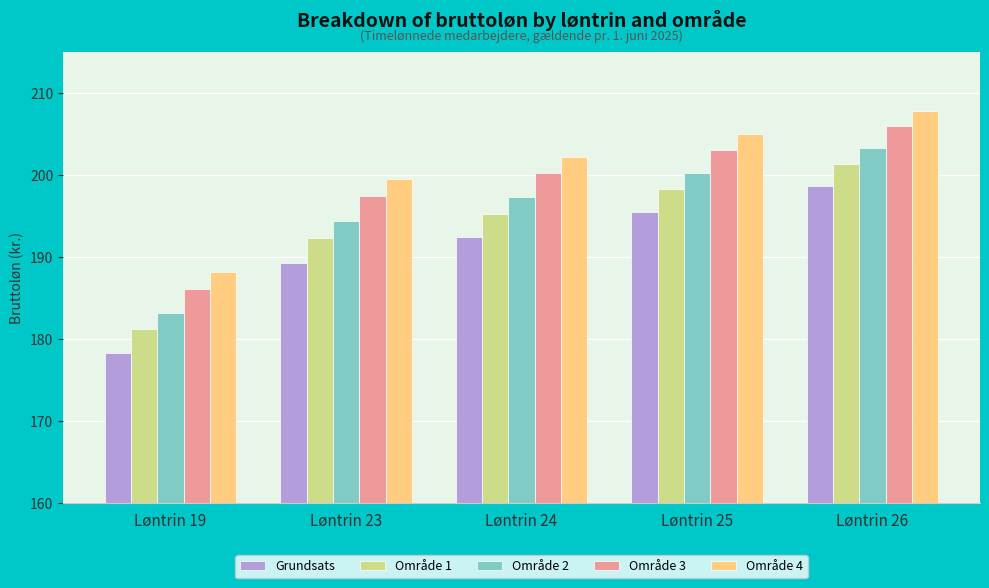

Rank the series by their maximum value, from highest to lowest.

Område 4, Område 3, Område 2, Område 1, Grundsats